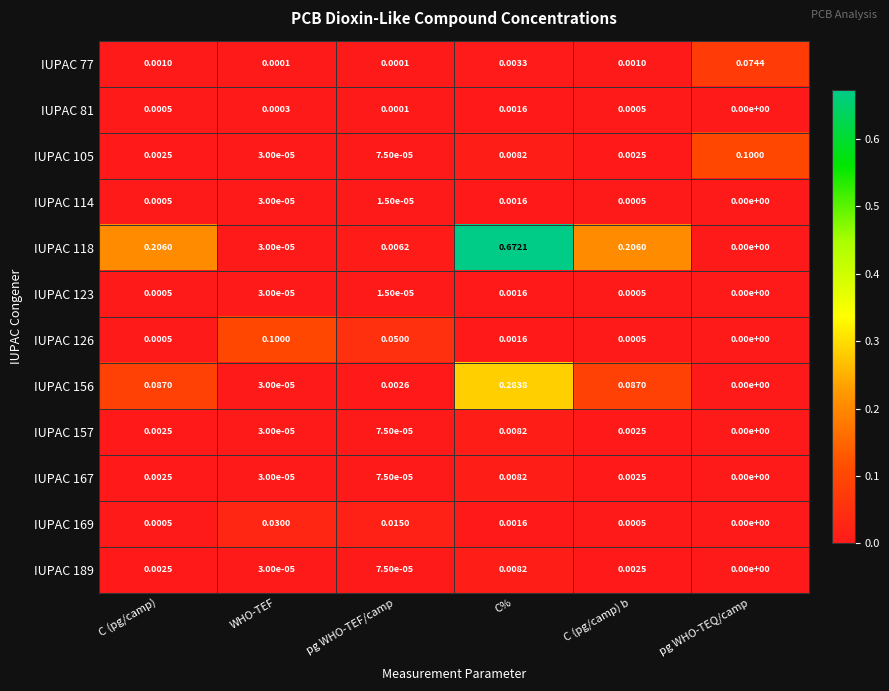

At which label is IUPAC 114 closest to 0?

pg WHO-TEQ/camp